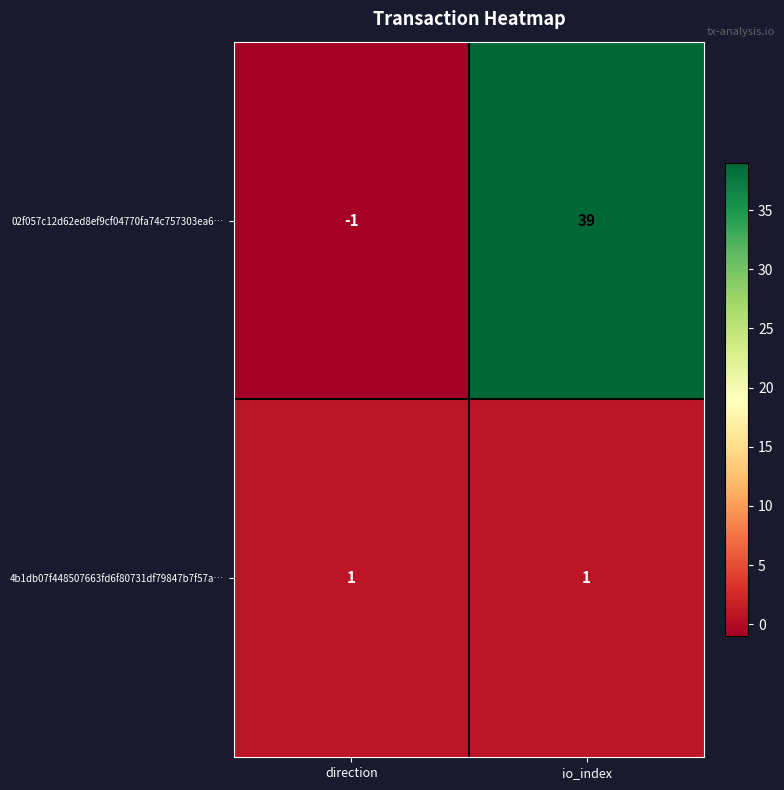

Which series has the widest spread of values?

02f057c12d62ed8ef9cf04770fa74c757303ea6…